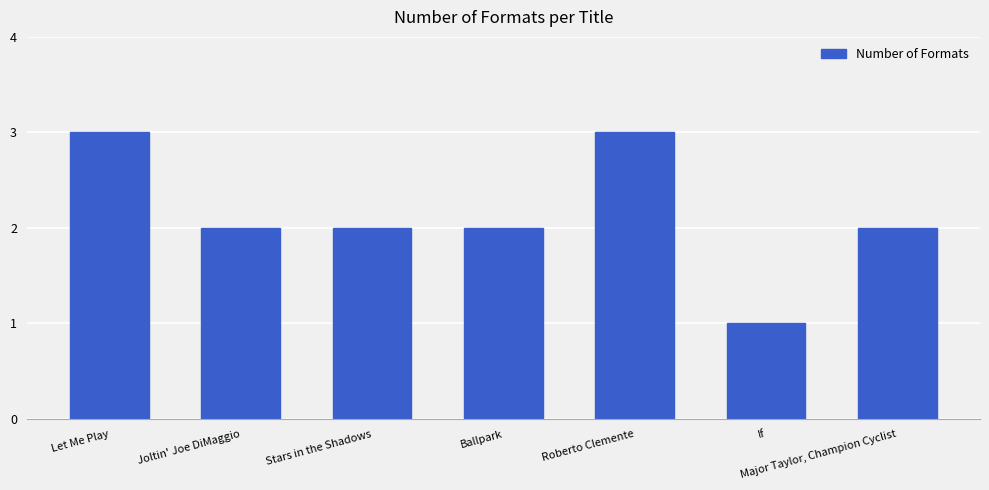

Reading left to right, what are all the values shown in this chart?

3	2	2	2	3	1	2